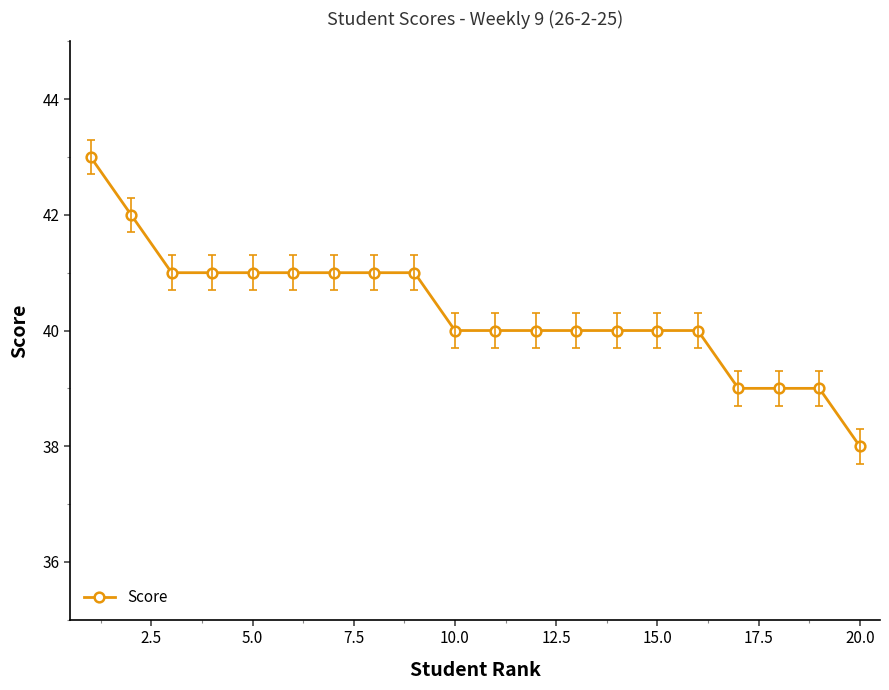

What is the greatest value displayed?

43